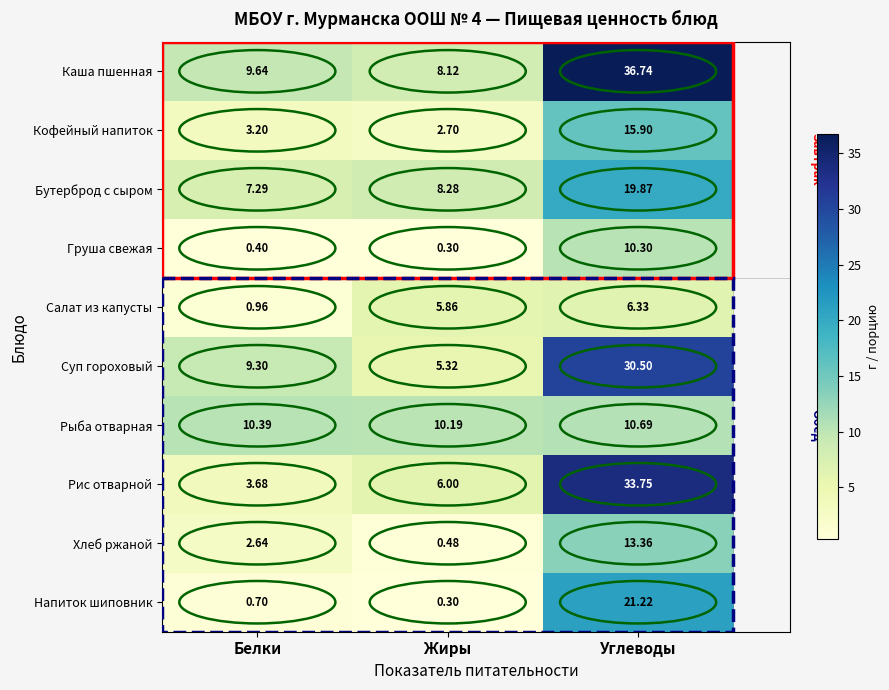

At which category is the sum across all series the highest?

Углеводы